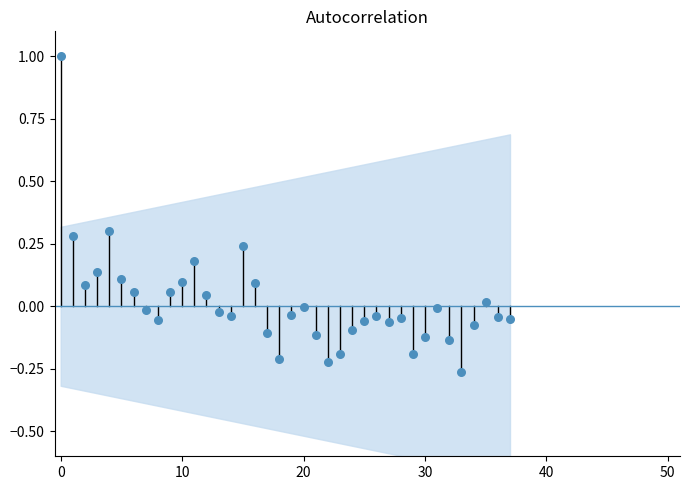

What is the range of Y values (max minus min)?

1.3